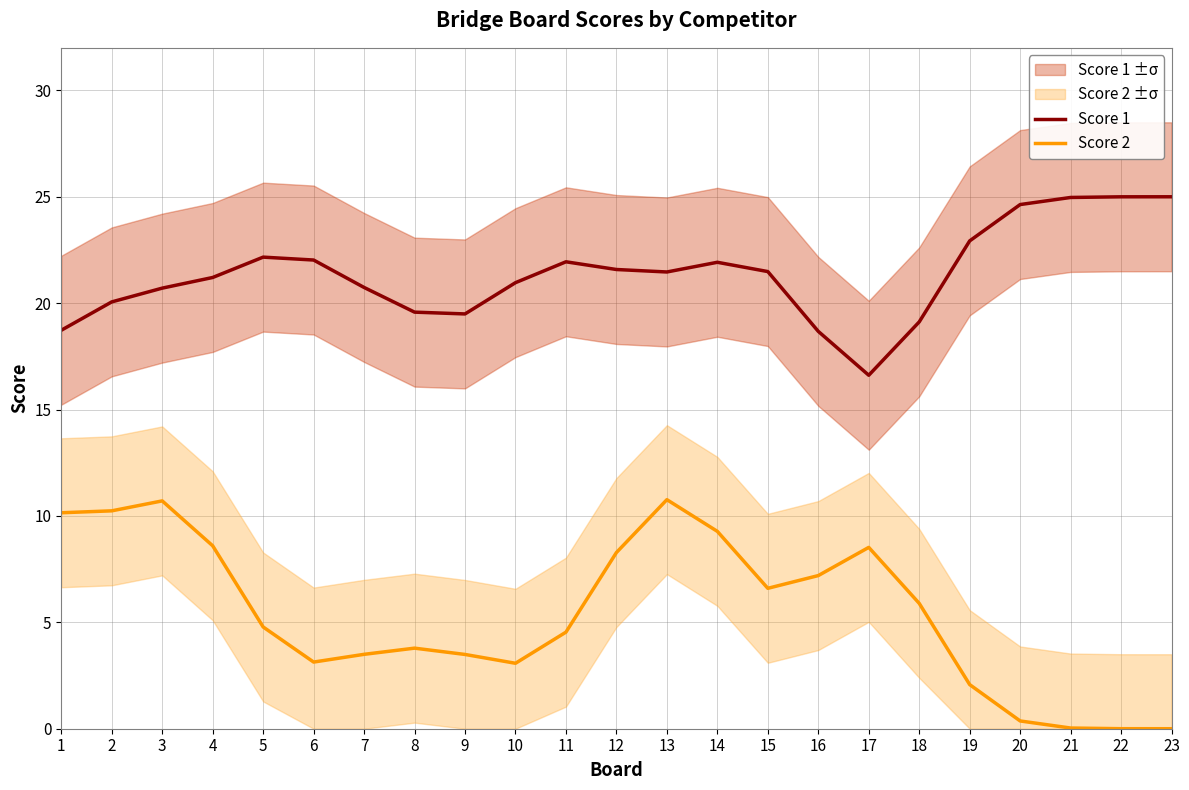

List the labels in order of Score 1 value, largest first.

23, 22, 21, 20, 19, 5, 6, 11, 14, 12, 15, 13, 4, 10, 7, 3, 2, 8, 9, 18, 1, 16, 17